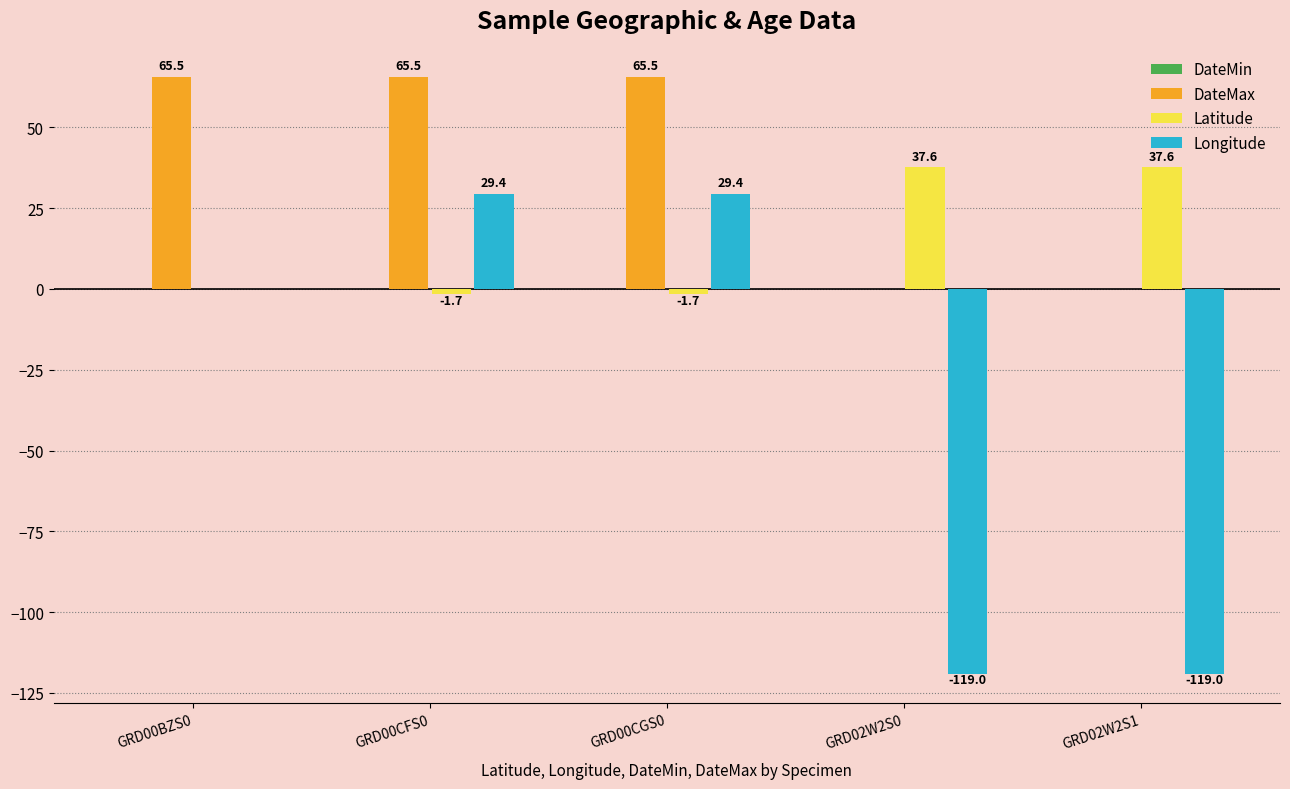

The value of Latitude at GRD02W2S0 is 20.5. True or false?

False